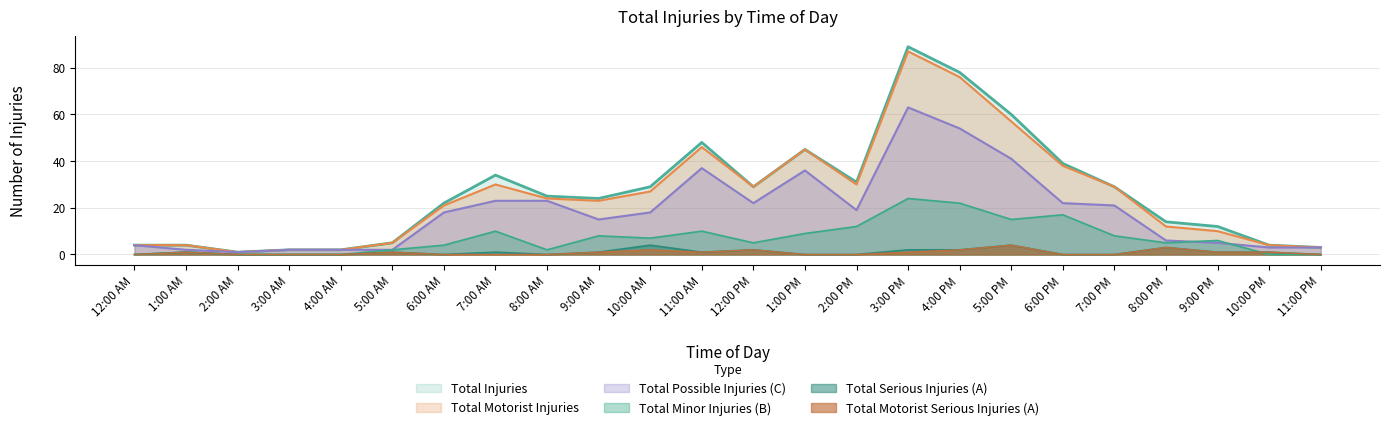

Reading left to right, what are all the values shown in this chart?

Total Injuries: 12:00 AM=4	1:00 AM=4	2:00 AM=1	3:00 AM=2	4:00 AM=2	5:00 AM=5	6:00 AM=22	7:00 AM=34	8:00 AM=25	9:00 AM=24	10:00 AM=29	11:00 AM=48	12:00 PM=29	1:00 PM=45	2:00 PM=31	3:00 PM=89	4:00 PM=78	5:00 PM=60	6:00 PM=39	7:00 PM=29	8:00 PM=14	9:00 PM=12	10:00 PM=4	11:00 PM=3
Total Motorist Injuries: 12:00 AM=4	1:00 AM=4	2:00 AM=1	3:00 AM=2	4:00 AM=2	5:00 AM=5	6:00 AM=21	7:00 AM=30	8:00 AM=24	9:00 AM=23	10:00 AM=27	11:00 AM=46	12:00 PM=29	1:00 PM=45	2:00 PM=30	3:00 PM=87	4:00 PM=76	5:00 PM=57	6:00 PM=38	7:00 PM=29	8:00 PM=12	9:00 PM=10	10:00 PM=4	11:00 PM=3
Total Possible Injuries (C): 12:00 AM=4	1:00 AM=2	2:00 AM=1	3:00 AM=2	4:00 AM=2	5:00 AM=2	6:00 AM=18	7:00 AM=23	8:00 AM=23	9:00 AM=15	10:00 AM=18	11:00 AM=37	12:00 PM=22	1:00 PM=36	2:00 PM=19	3:00 PM=63	4:00 PM=54	5:00 PM=41	6:00 PM=22	7:00 PM=21	8:00 PM=6	9:00 PM=5	10:00 PM=3	11:00 PM=3
Total Minor Injuries (B): 12:00 AM=0	1:00 AM=1	2:00 AM=0	3:00 AM=0	4:00 AM=0	5:00 AM=2	6:00 AM=4	7:00 AM=10	8:00 AM=2	9:00 AM=8	10:00 AM=7	11:00 AM=10	12:00 PM=5	1:00 PM=9	2:00 PM=12	3:00 PM=24	4:00 PM=22	5:00 PM=15	6:00 PM=17	7:00 PM=8	8:00 PM=5	9:00 PM=6	10:00 PM=0	11:00 PM=0
Total Serious Injuries (A): 12:00 AM=0	1:00 AM=1	2:00 AM=0	3:00 AM=0	4:00 AM=0	5:00 AM=1	6:00 AM=0	7:00 AM=1	8:00 AM=0	9:00 AM=1	10:00 AM=4	11:00 AM=1	12:00 PM=2	1:00 PM=0	2:00 PM=0	3:00 PM=2	4:00 PM=2	5:00 PM=4	6:00 PM=0	7:00 PM=0	8:00 PM=3	9:00 PM=1	10:00 PM=1	11:00 PM=0
Total Motorist Serious Injuries (A): 12:00 AM=0	1:00 AM=1	2:00 AM=0	3:00 AM=0	4:00 AM=0	5:00 AM=1	6:00 AM=0	7:00 AM=0	8:00 AM=0	9:00 AM=1	10:00 AM=2	11:00 AM=1	12:00 PM=2	1:00 PM=0	2:00 PM=0	3:00 PM=1	4:00 PM=2	5:00 PM=4	6:00 PM=0	7:00 PM=0	8:00 PM=3	9:00 PM=1	10:00 PM=1	11:00 PM=0